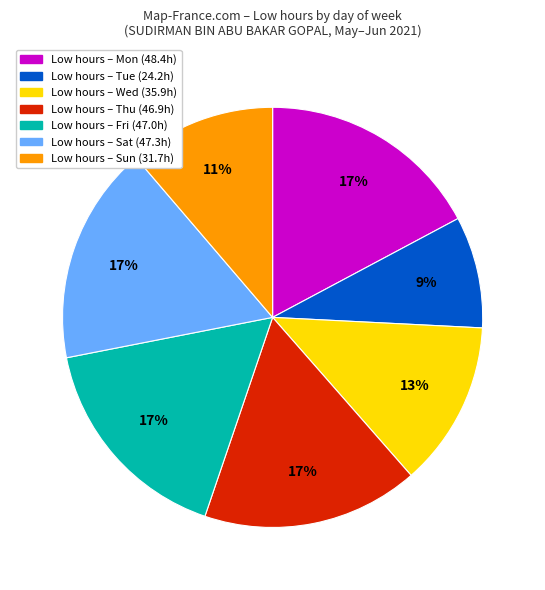

To the nearest percent, what is the average slice percentage?

14%